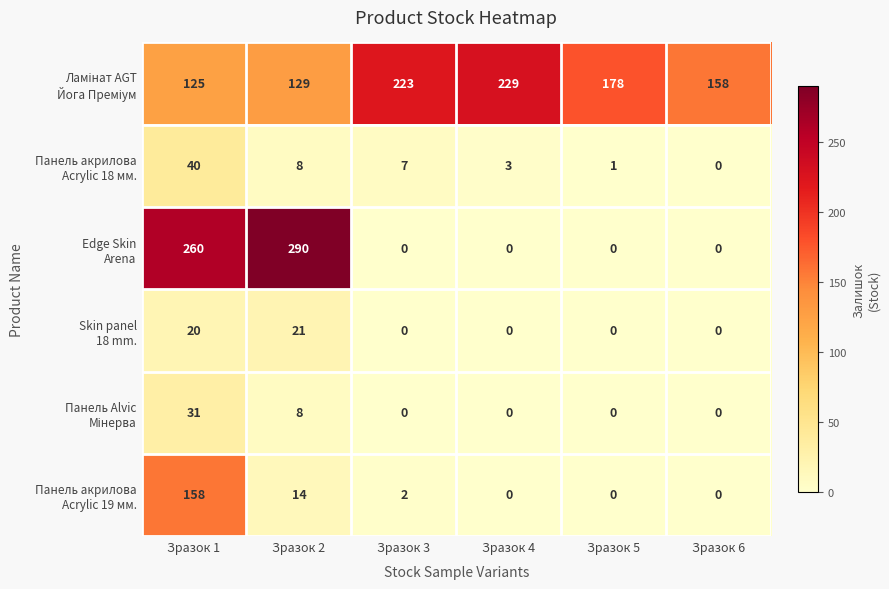

At which category does the chart reach its peak across all series?

Зразок 2